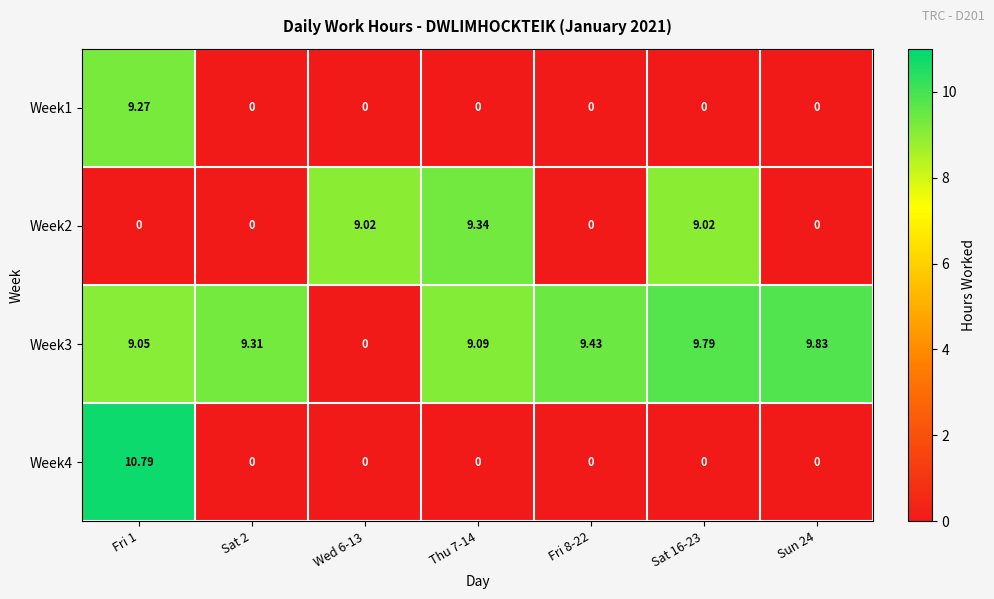

What is the total value across all series at Fri 8-22?

9.4